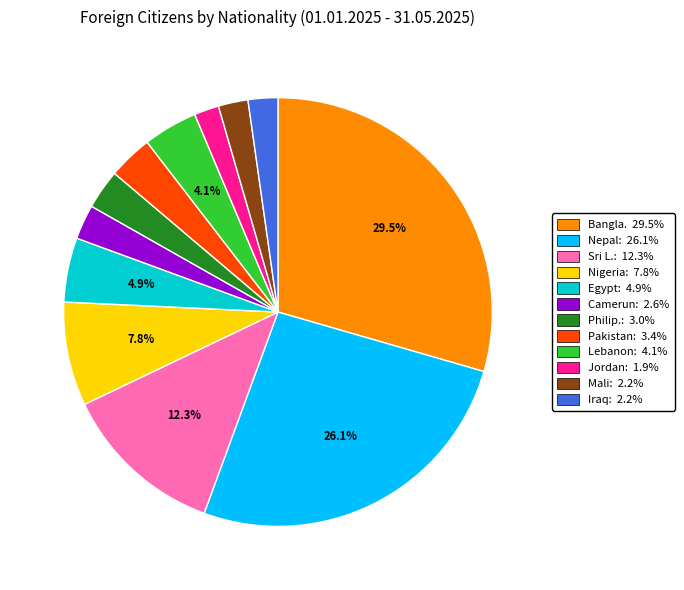

Does any single category account for the majority?

No